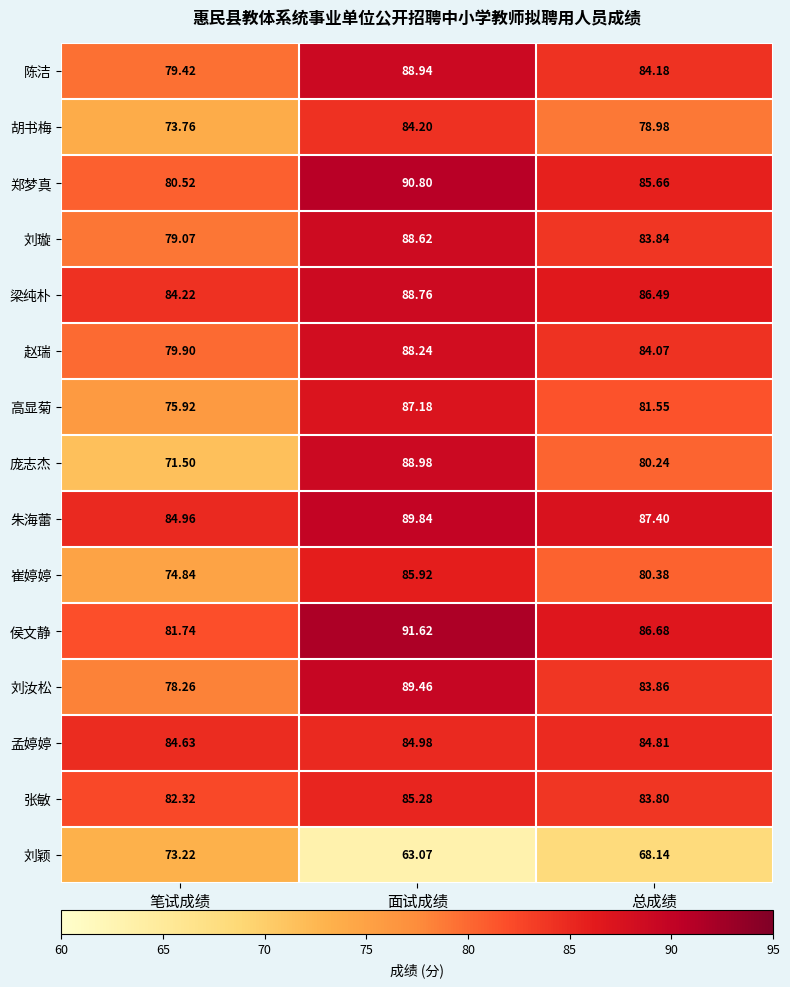

Which series has the largest total across all categories?

朱海蕾